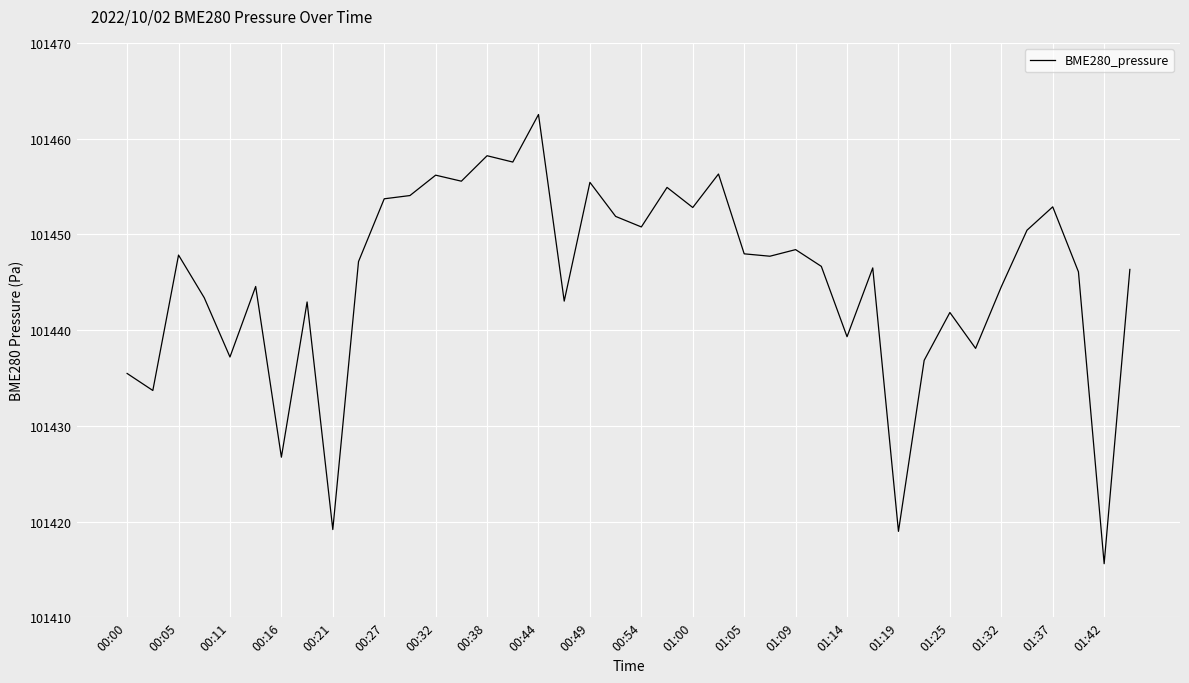

What is the difference between the maximum and minimum values?

46.9